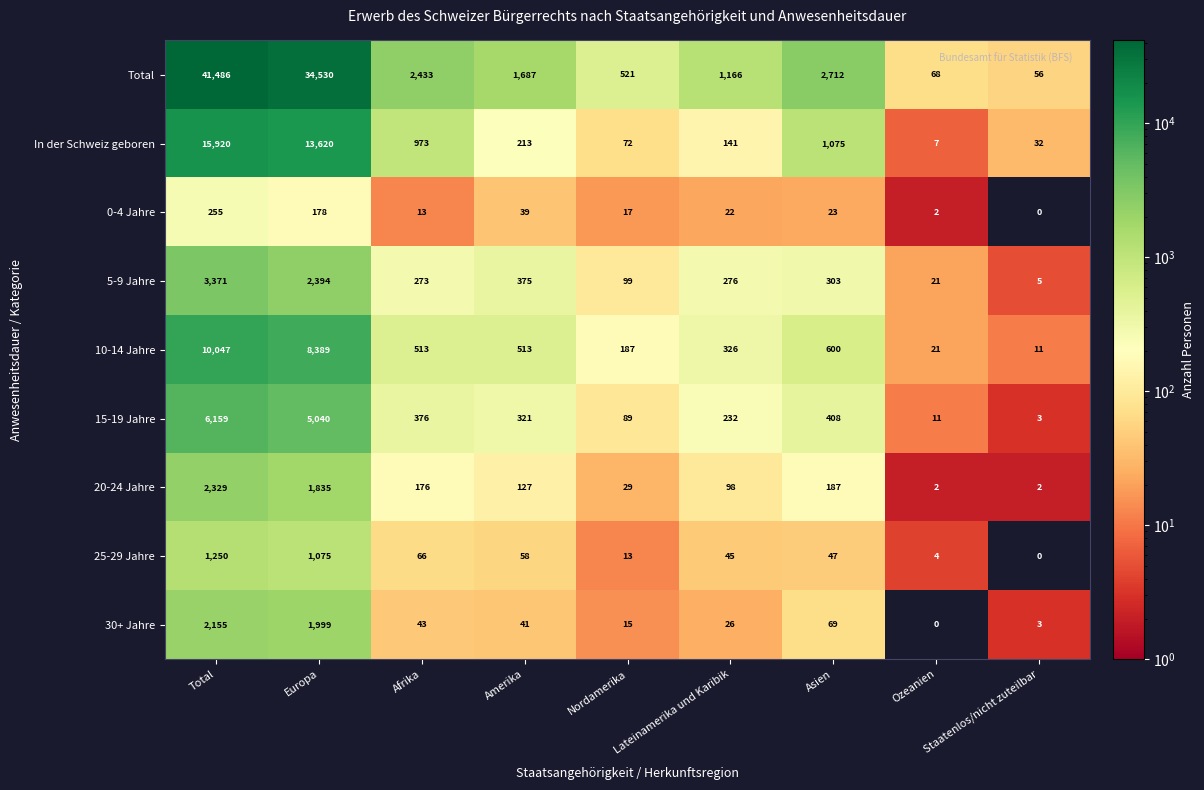

What is the difference between the highest and lowest values at Asien?

2689